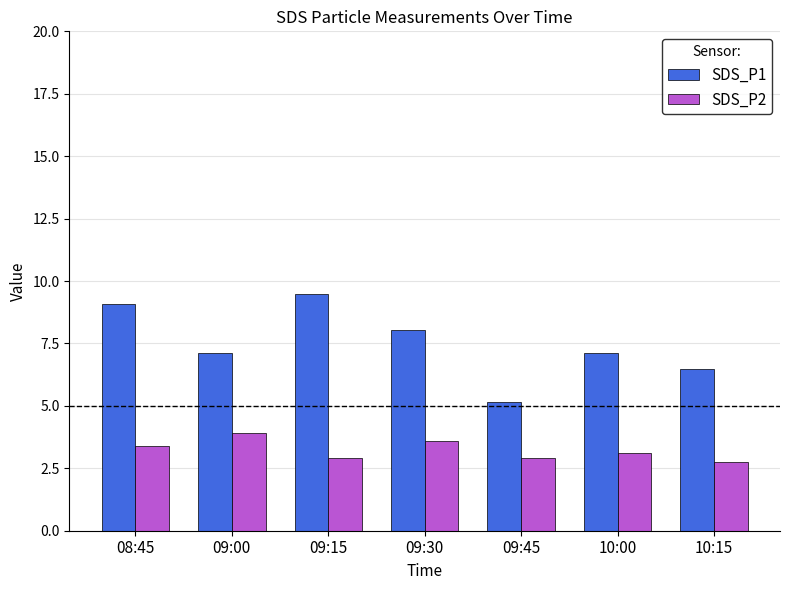

What are all the series names shown in the legend?

SDS_P1, SDS_P2